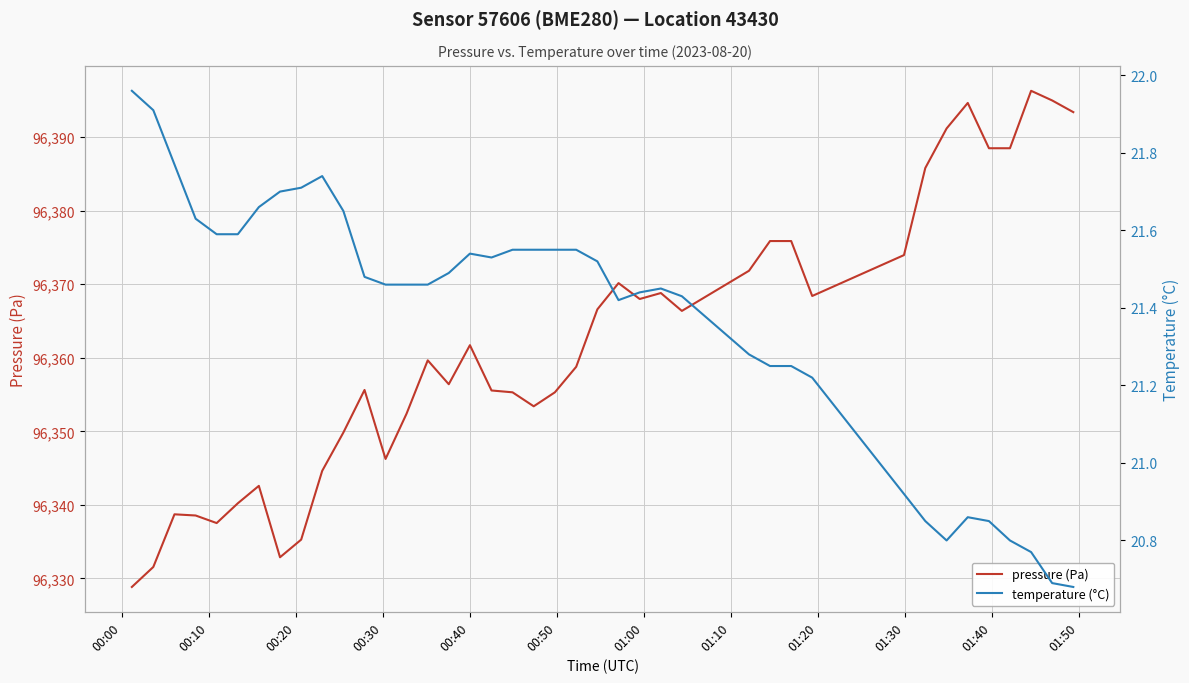

What is the lowest value of the pressure (Pa) series?

96328.8